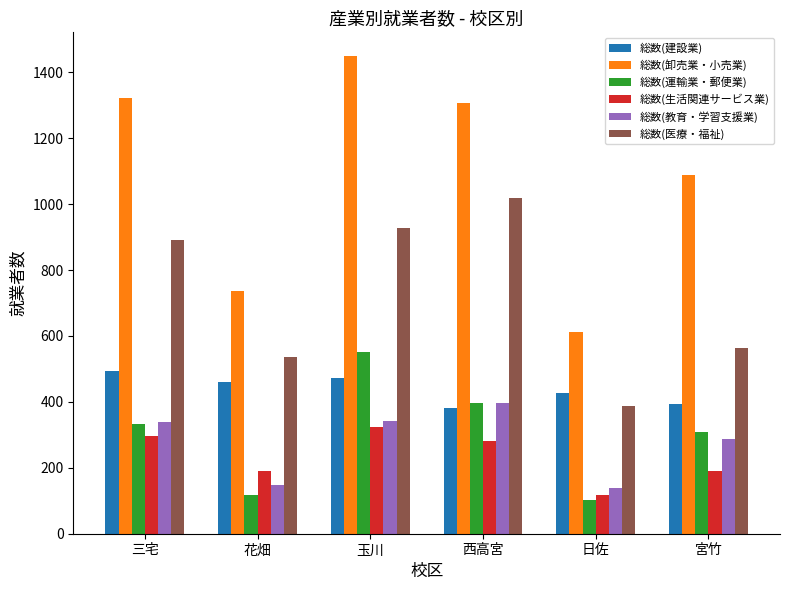

Which series has the widest spread of values?

総数(卸売業・小売業)